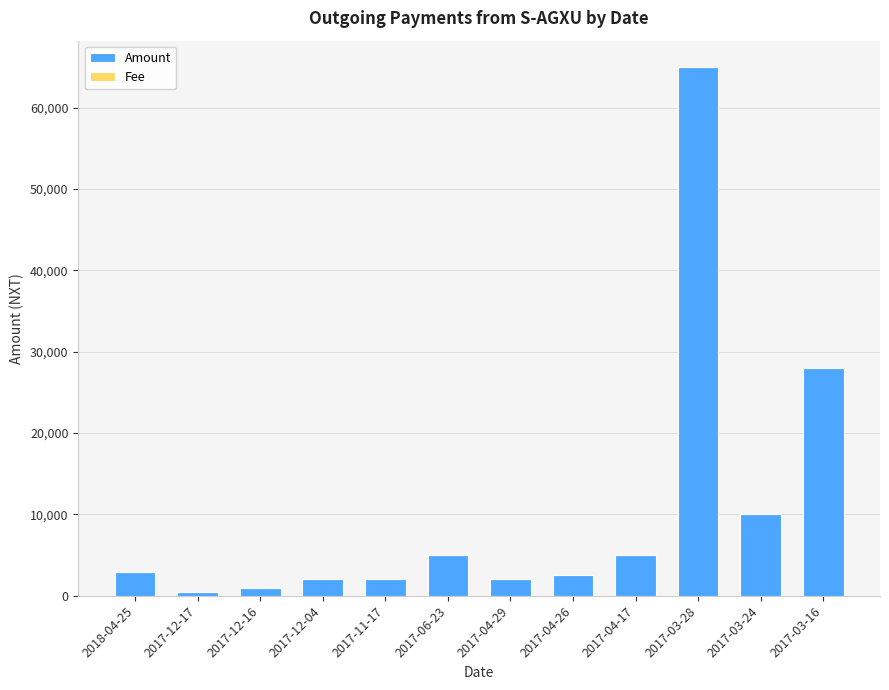

How many distinct data groups are displayed?

2